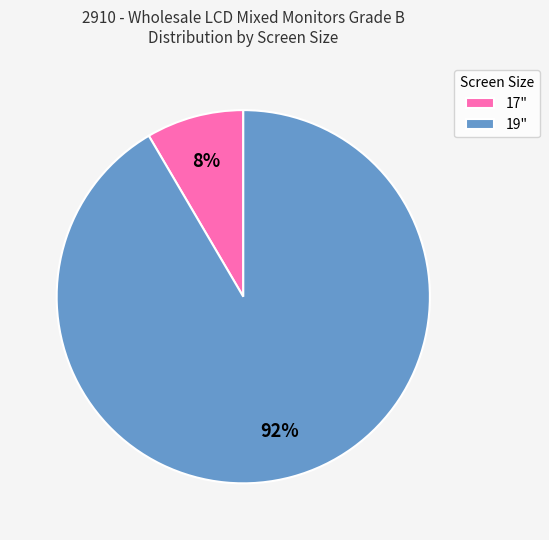

Is there any slice that represents more than half of the pie?

Yes